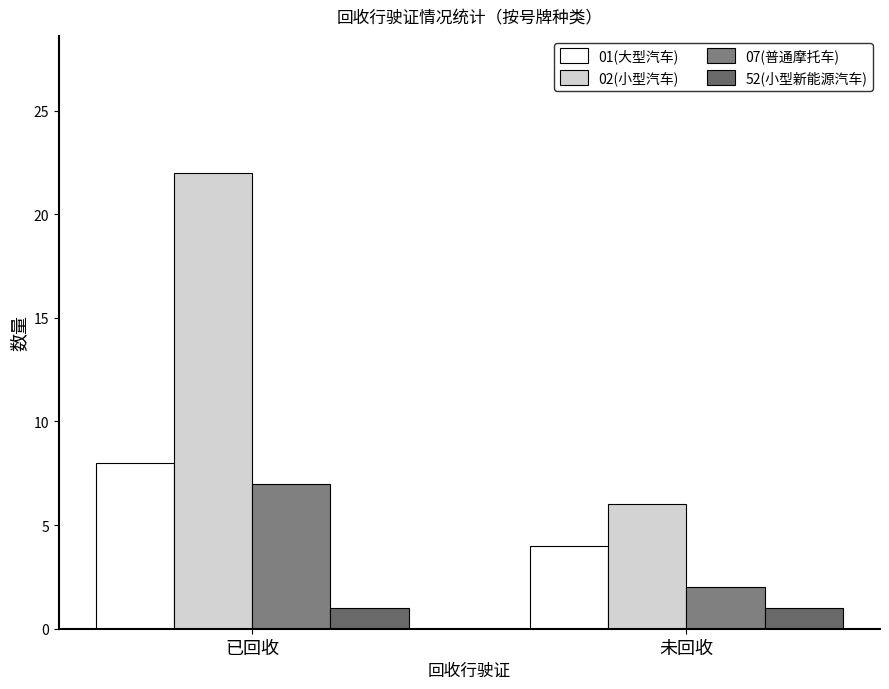

Which category has the highest value across all series?

已回收